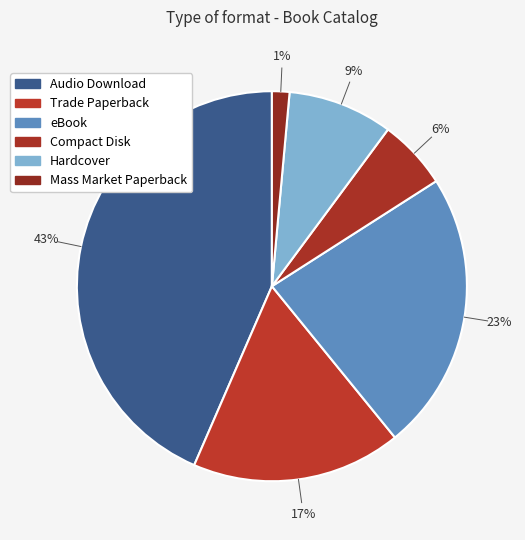

Which has a higher value, Audio Download or Mass Market Paperback?

Audio Download